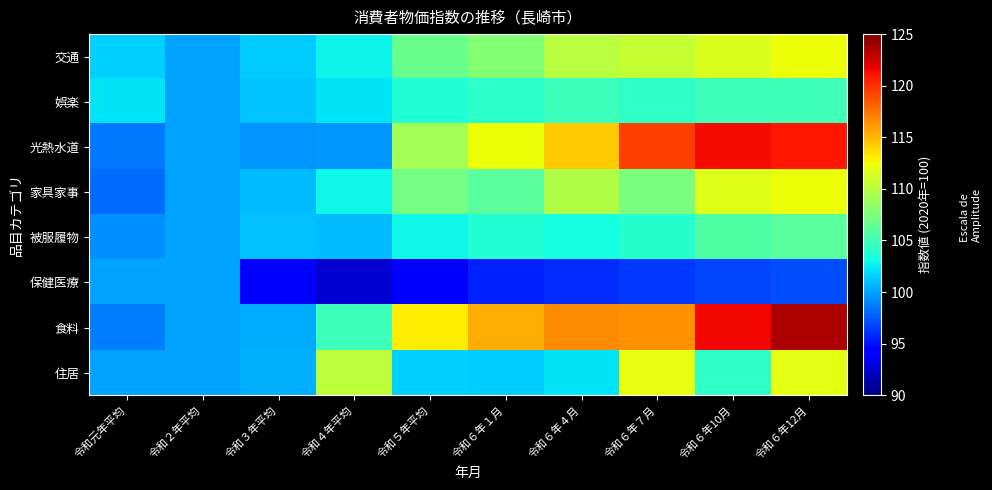

What is the difference between the highest and lowest values at 令和５年平均?

18.5